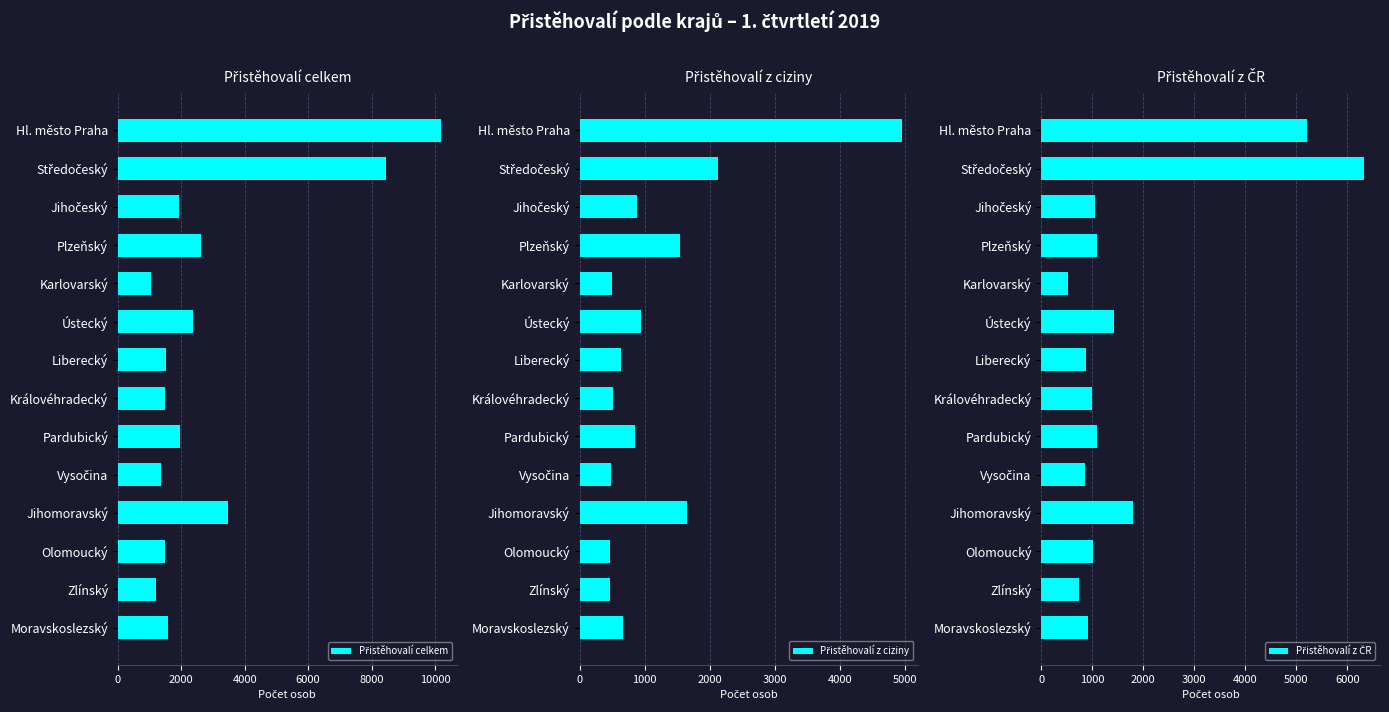

Count the number of categories in the chart.

14